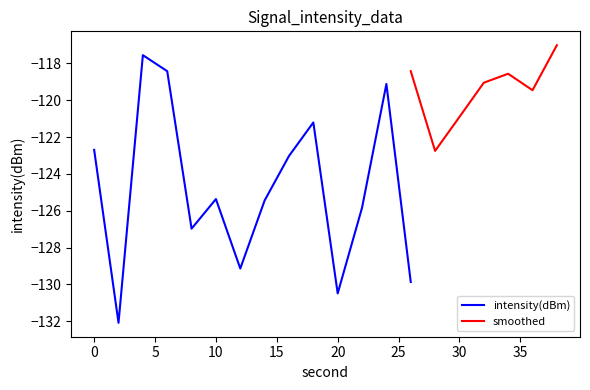

What is the lowest value of the intensity(dBm) series?

-132.1